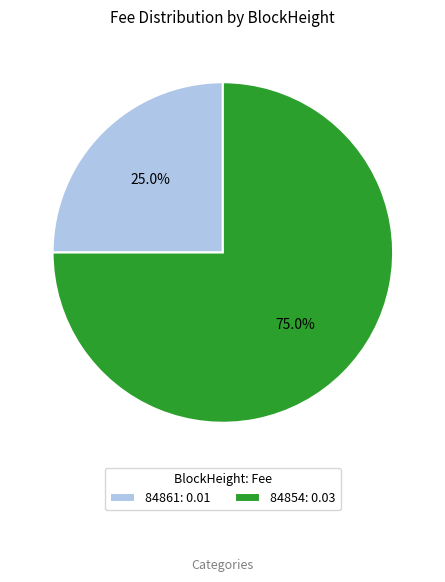

To the nearest percent, what is the average slice percentage?

50%